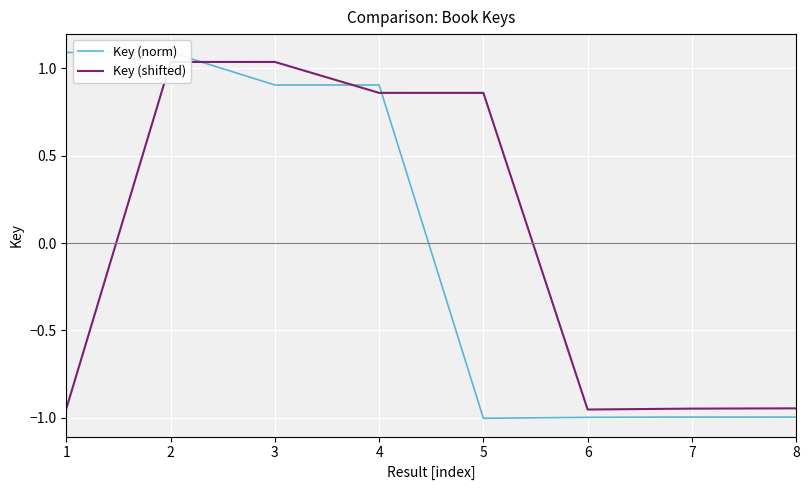

The value of Key (norm) at 5 is -1.4. True or false?

False